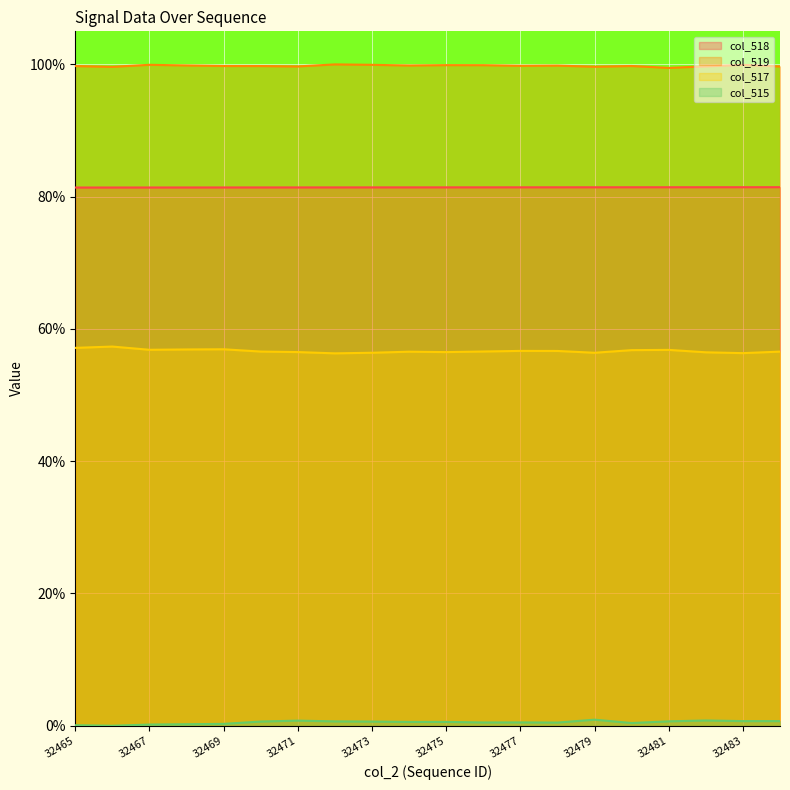

What is the value of the col_517 point at the 16th from the left?

0.6